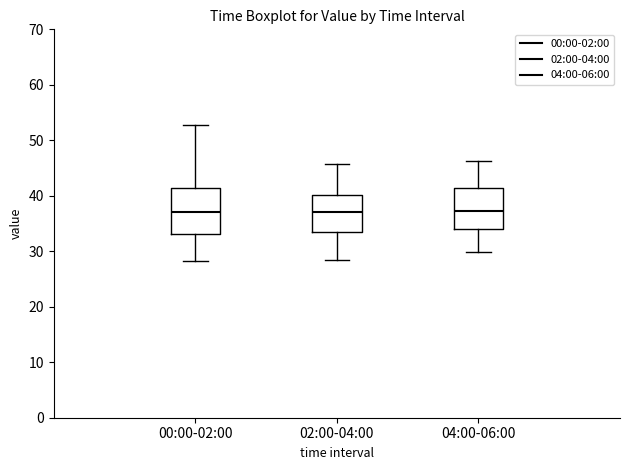

Reading left to right, read every box against the y-axis: the position of its median line, the range the box covers, and the ends of its whiskers. The values are not printed on the chart, so give them approximately, as read against the axis.

00:00-02:00: median 37, box 33 to 41, whiskers 28 to 53
02:00-04:00: median 37, box 33 to 40, whiskers 29 to 46
04:00-06:00: median 37, box 34 to 41, whiskers 30 to 46